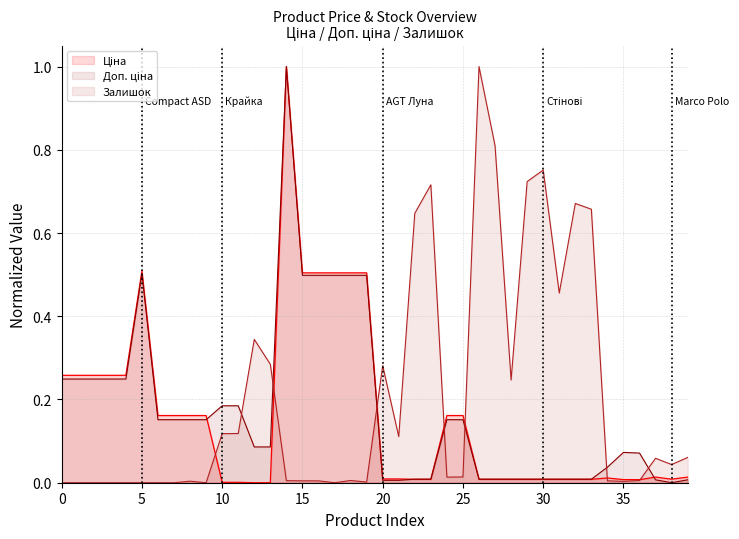

At which category does the chart reach its minimum across all series?

12